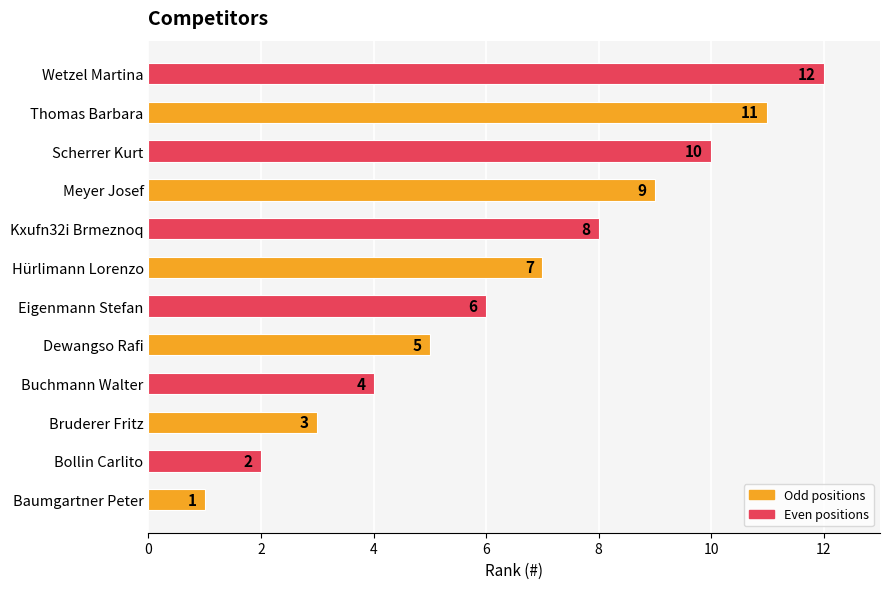

True or false: the data shows 12 at Meyer Josef.

False